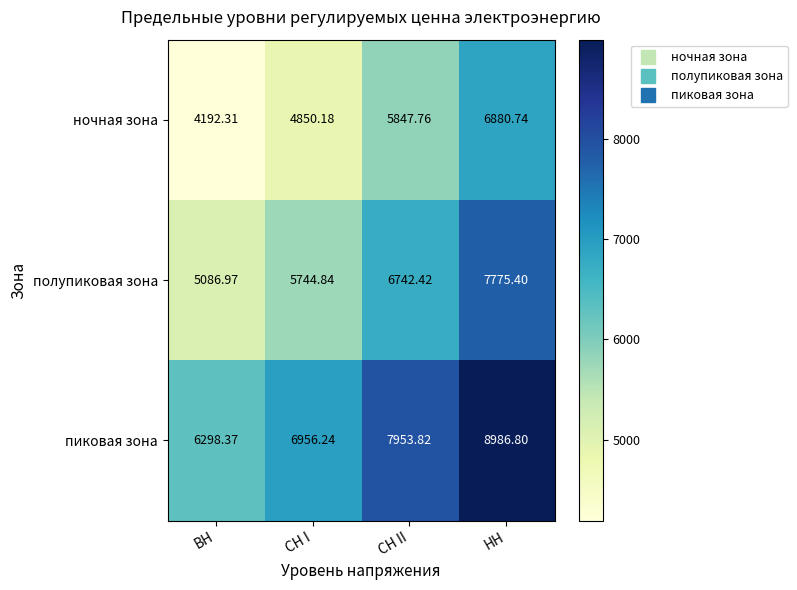

How many data points in пиковая зона are above 7953?

2